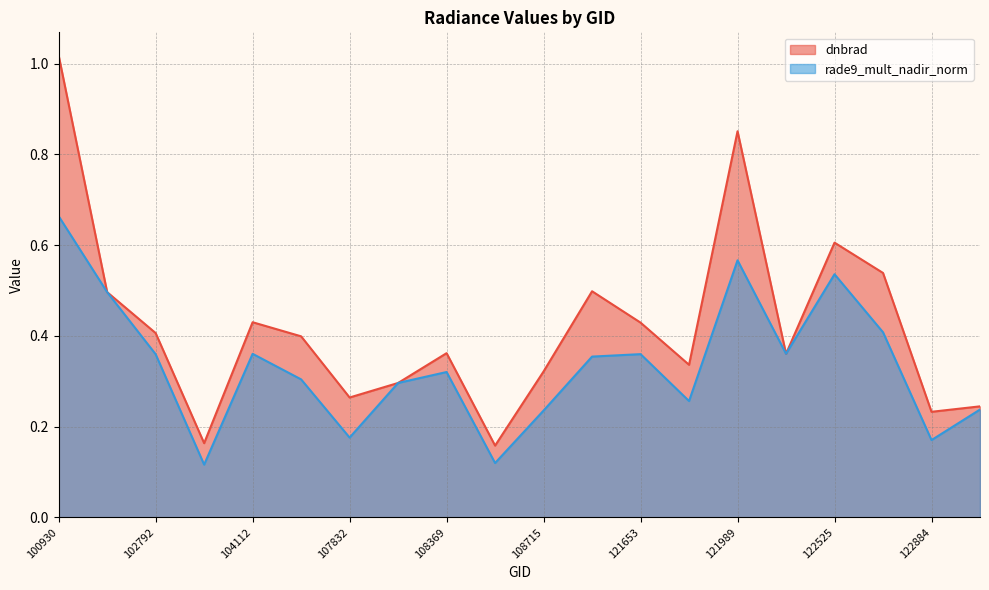

What is the lowest value of the rade9_mult_nadir_norm series?

0.1